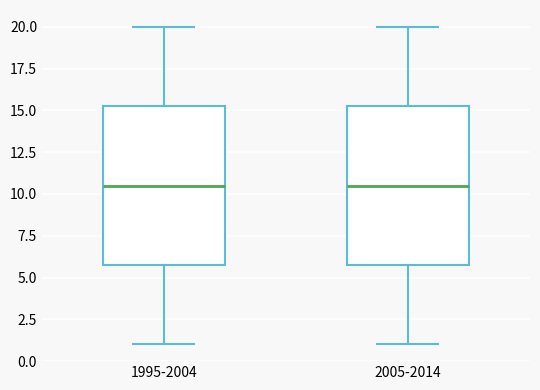

Where is the lower edge of the box for 2005-2014 on the y-axis? The values are not printed on the chart, so give them approximately, as read against the axis.

6.0